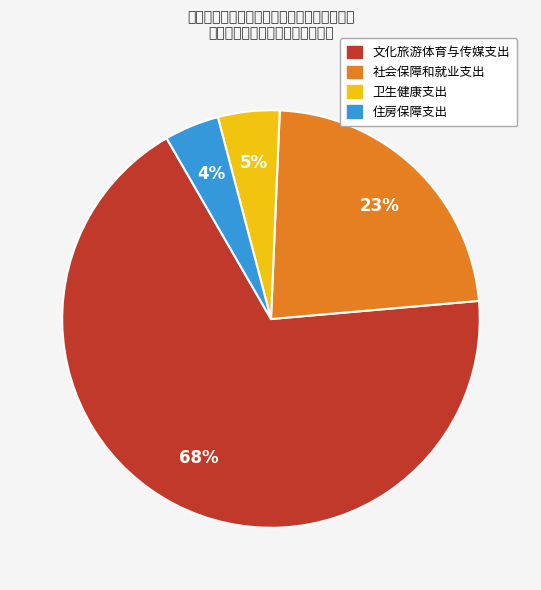

Do 住房保障支出 and 卫生健康支出 together represent more than half of the pie?

No